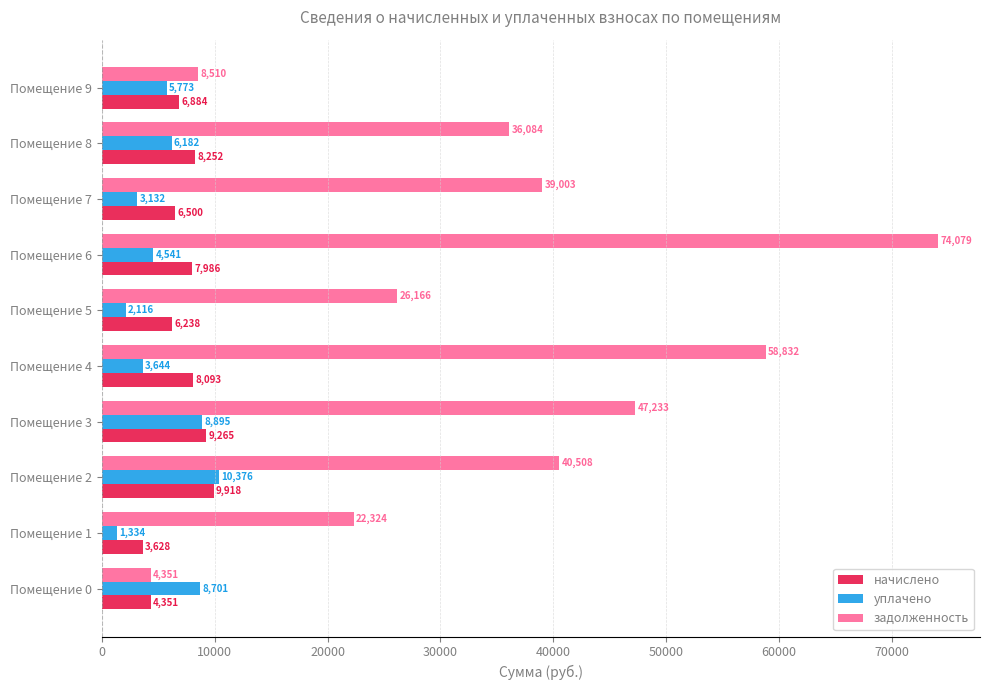

Read the задолженность value at Помещение 8.

36084.4